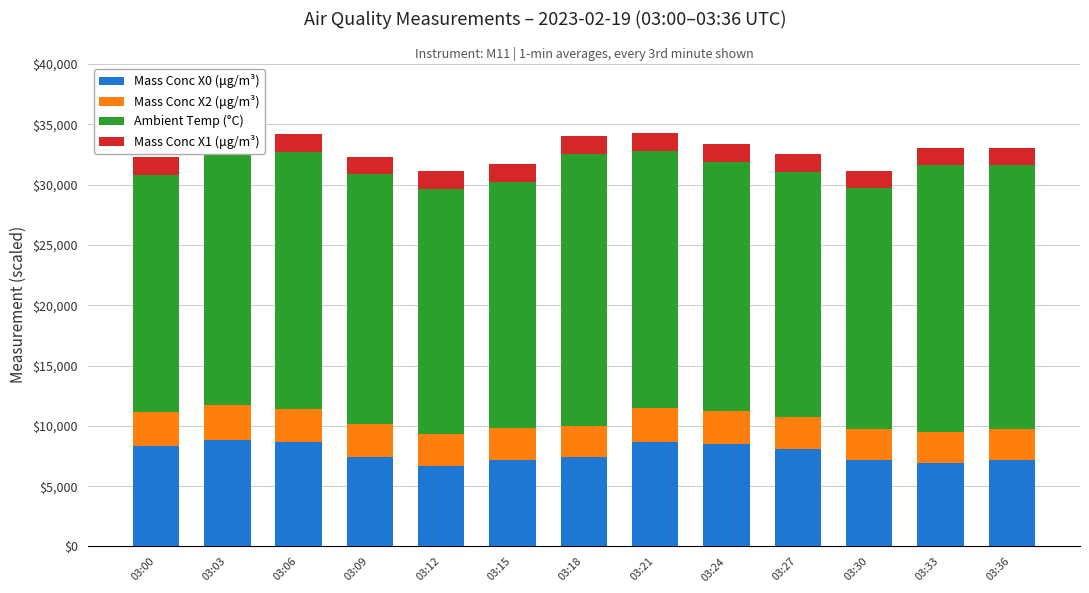

What is the total value across all series at 03:27?

32550.0